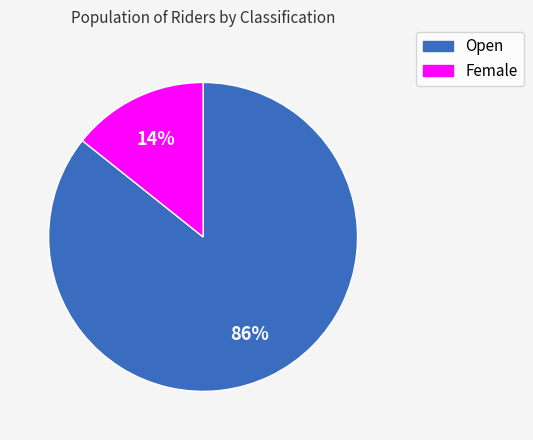

Do Open and Female together represent more than half of the pie?

Yes